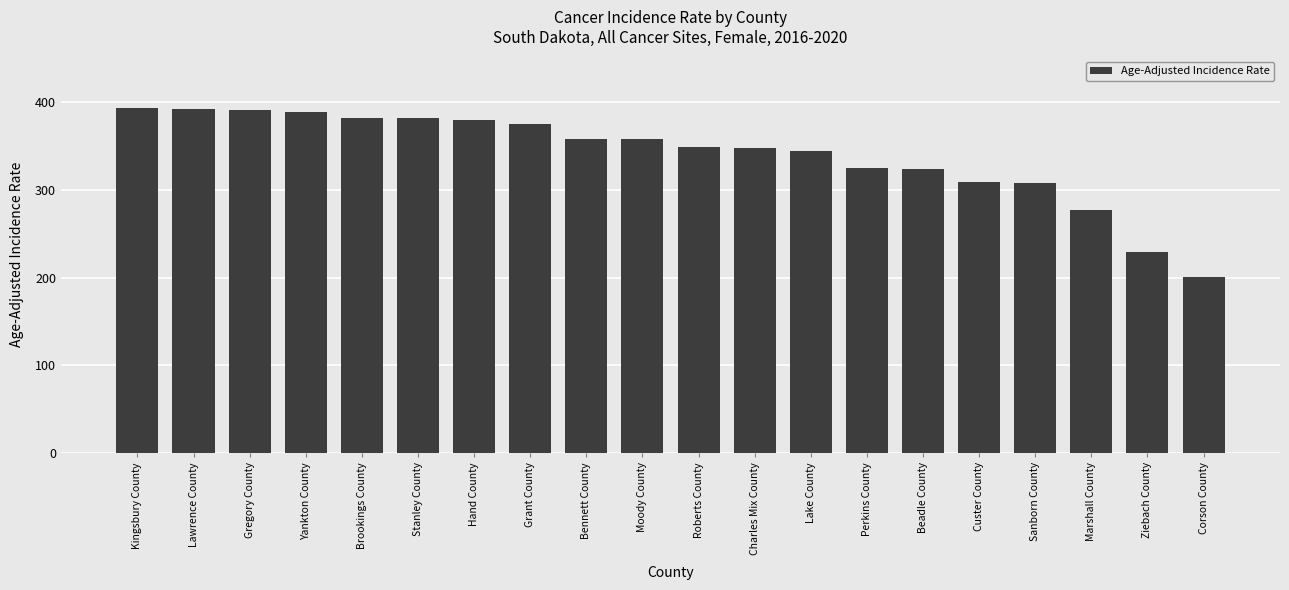

Is it true that the value at Custer County is 536.6?

False